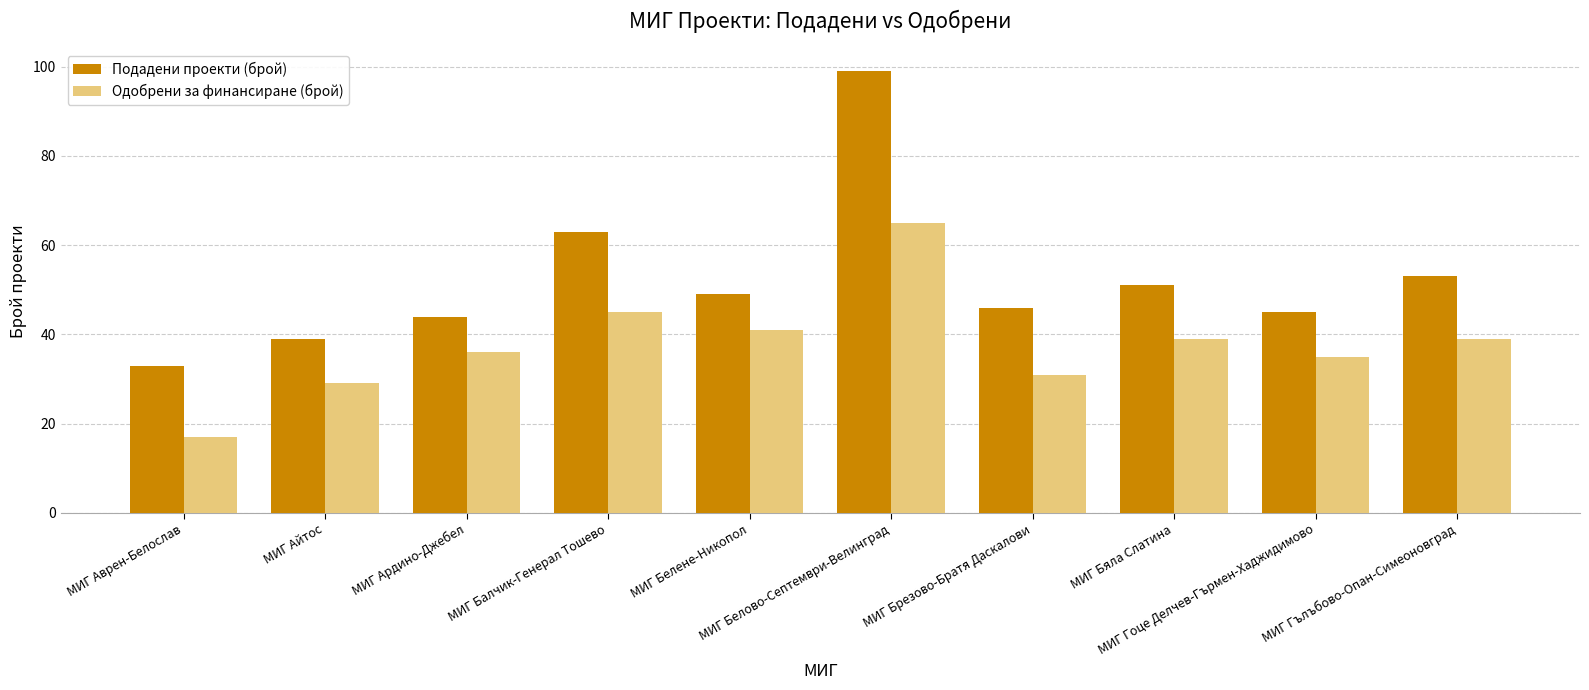

At which label is Одобрени за финансиране (брой) closest to 41?

МИГ Белене-Никопол